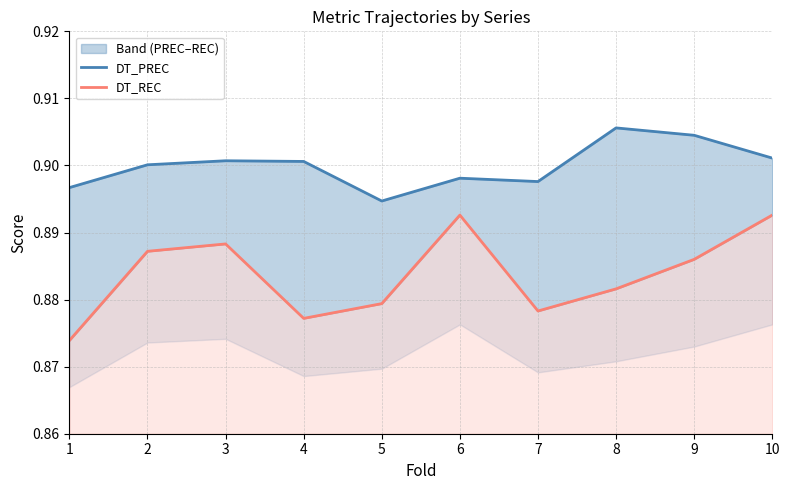

Where is the first local maximum for DT_REC?

3